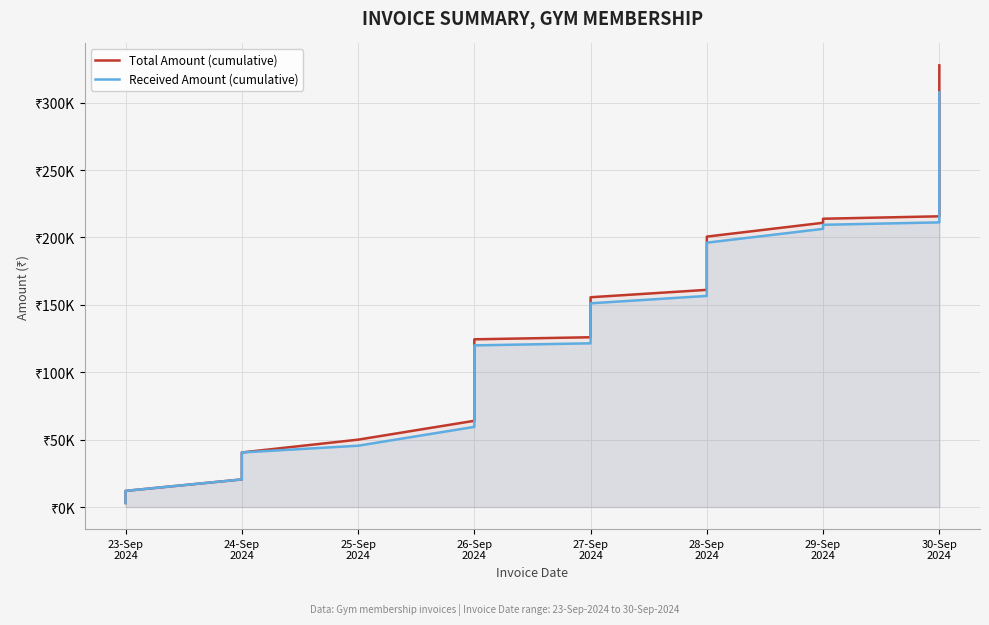

What is the difference between the second highest and second lowest values in the Received Amount (cumulative) series?

286720